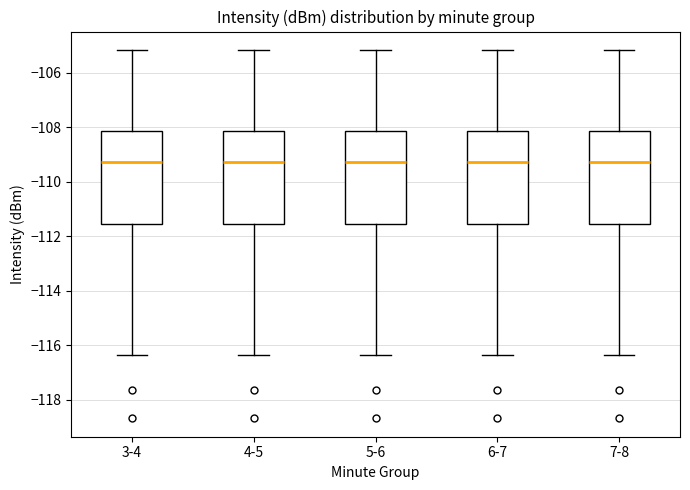

Where is the lower edge of the box for 7-8 on the y-axis? The values are not printed on the chart, so give them approximately, as read against the axis.

-111.6